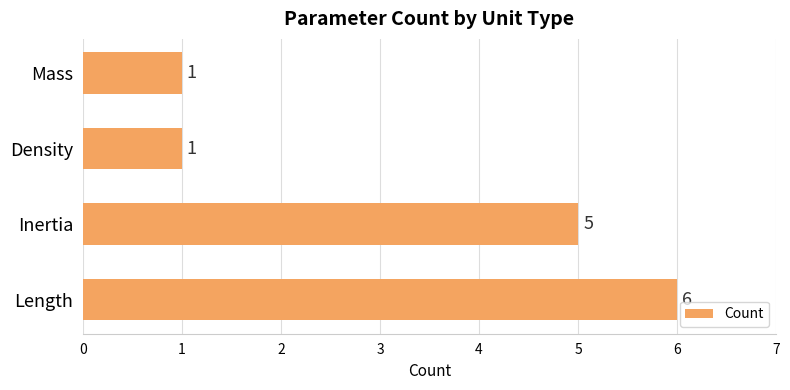

Reading bottom to top, extract all data points from this chart.

6	5	1	1